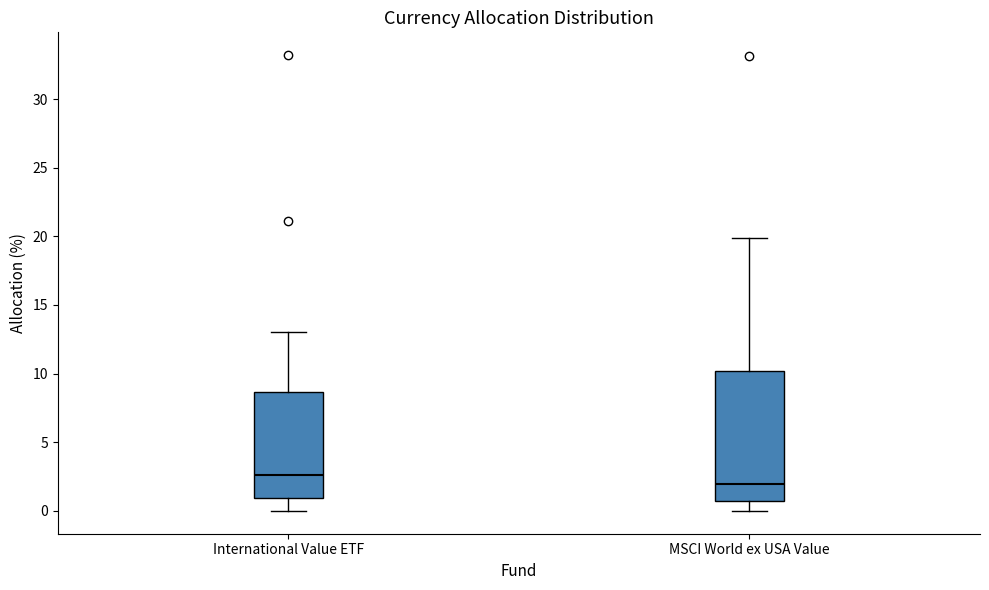

Which box has the lowest median line?

MSCI World ex USA Value